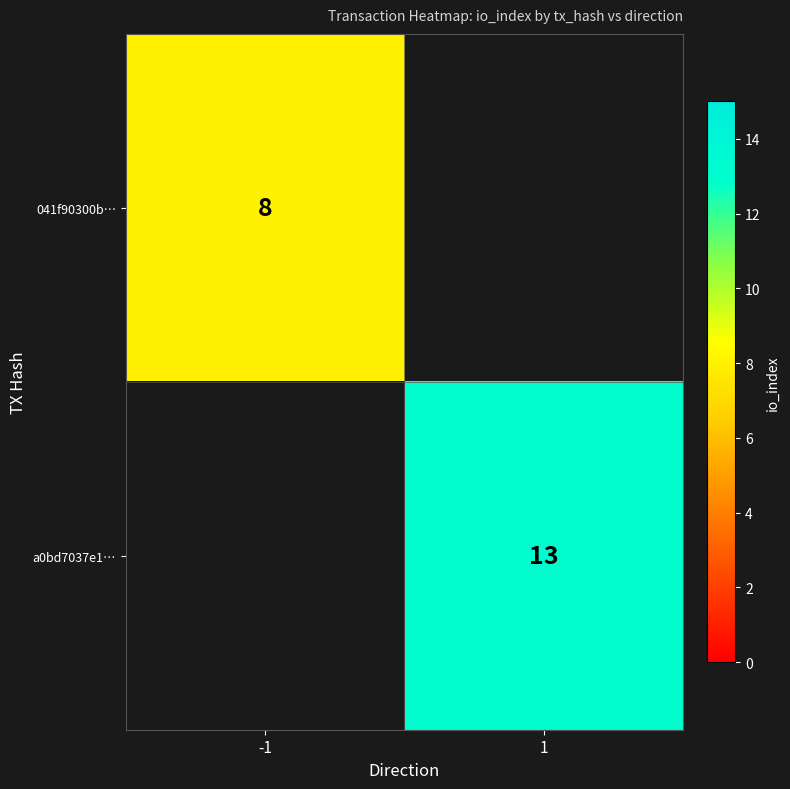

Is it true that a0bd7037e1… equals 17 at 1?

False